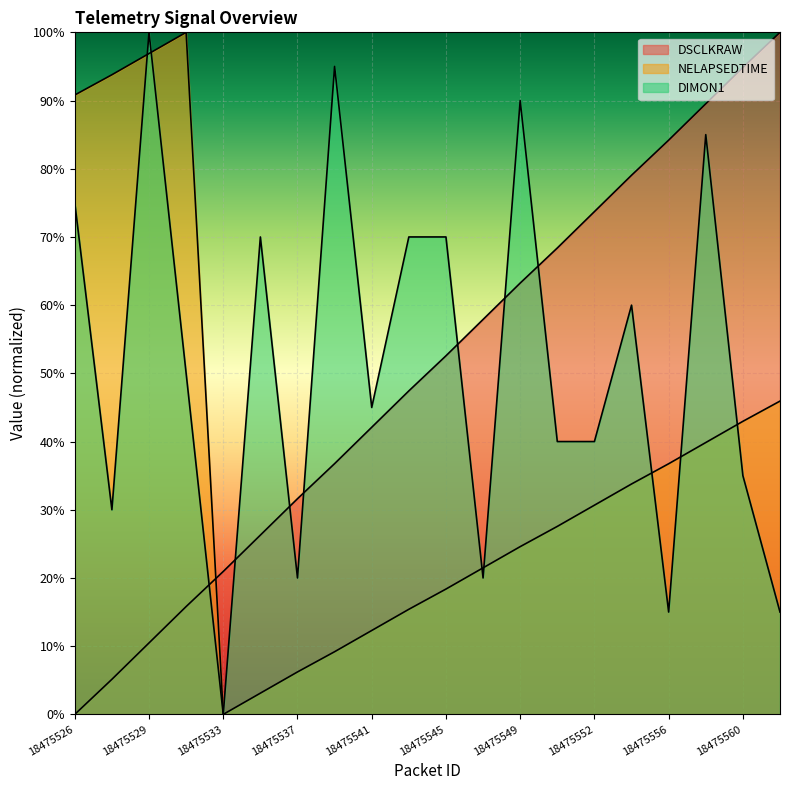

True or false: DSCLKRAW and NELAPSEDTIME intersect in this chart.

True